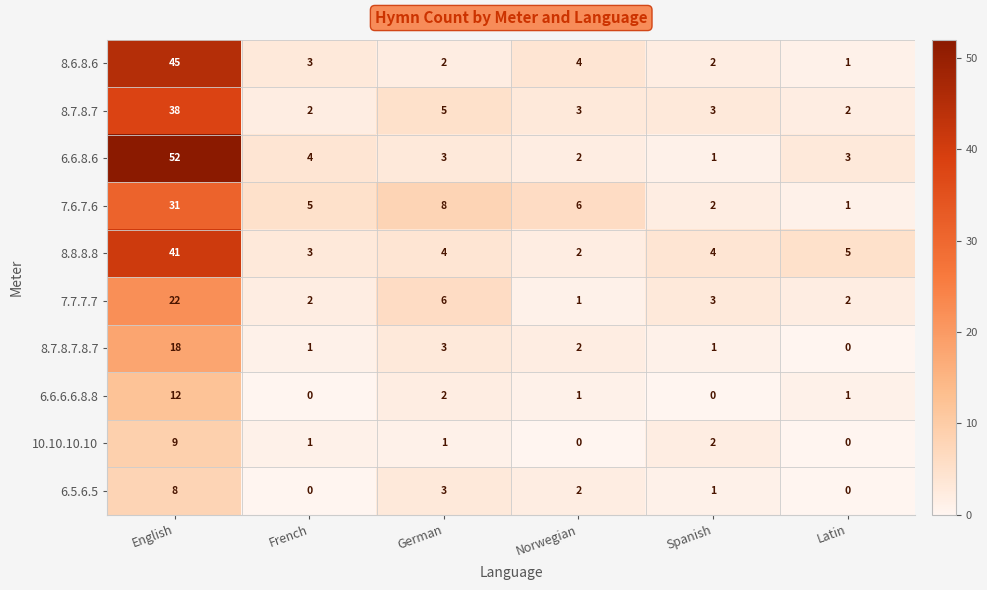

List the series in order of their peak value, highest first.

6.6.8.6, 8.6.8.6, 8.8.8.8, 8.7.8.7, 7.6.7.6, 7.7.7.7, 8.7.8.7.8.7, 6.6.6.6.8.8, 10.10.10.10, 6.5.6.5